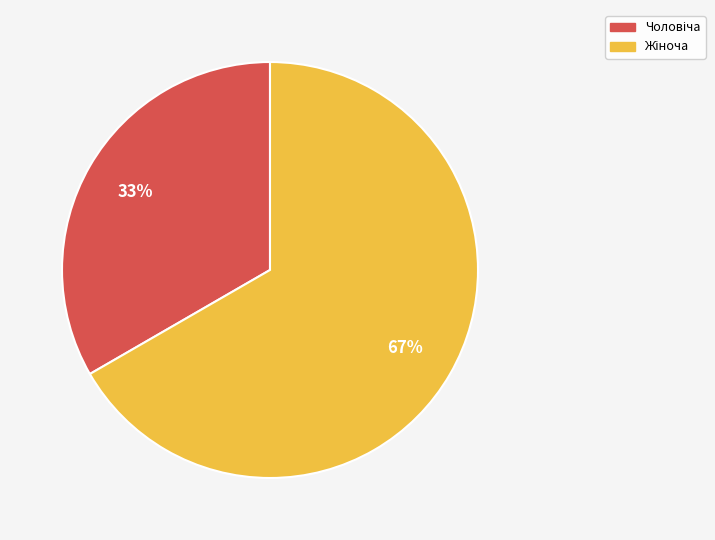

Is there any slice that represents more than half of the pie?

Yes